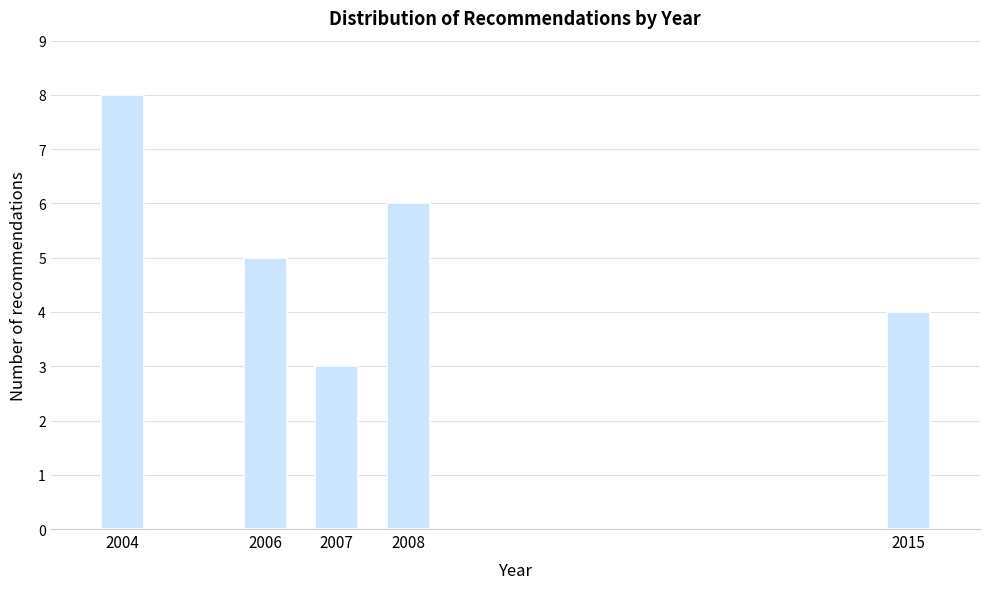

Reading right to left, extract all data points from this chart.

4	6	3	5	8